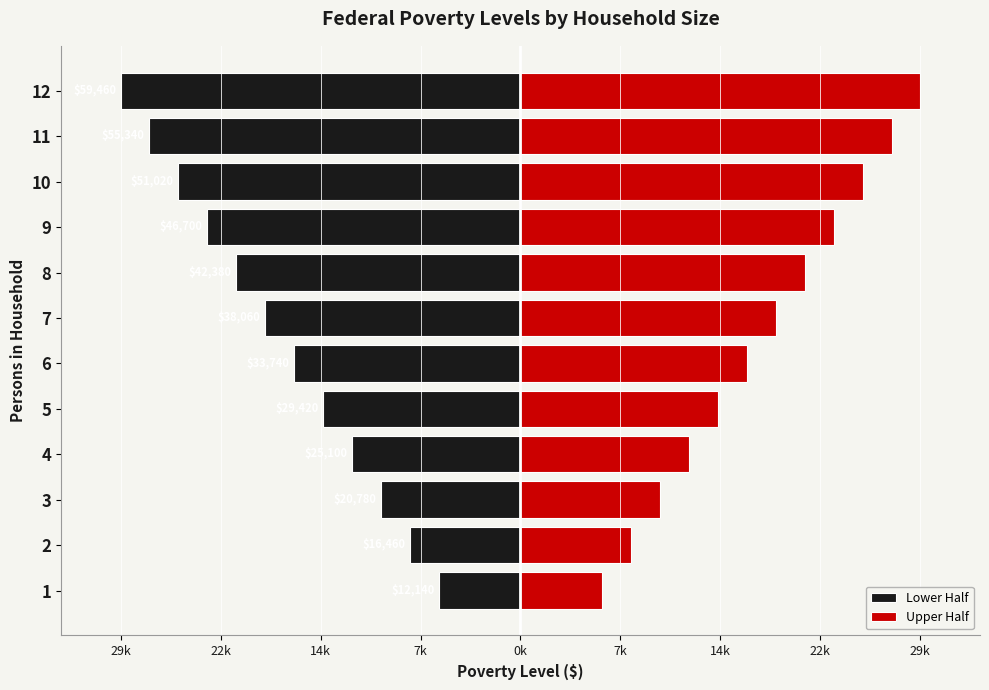

Are the bars horizontal?

Yes